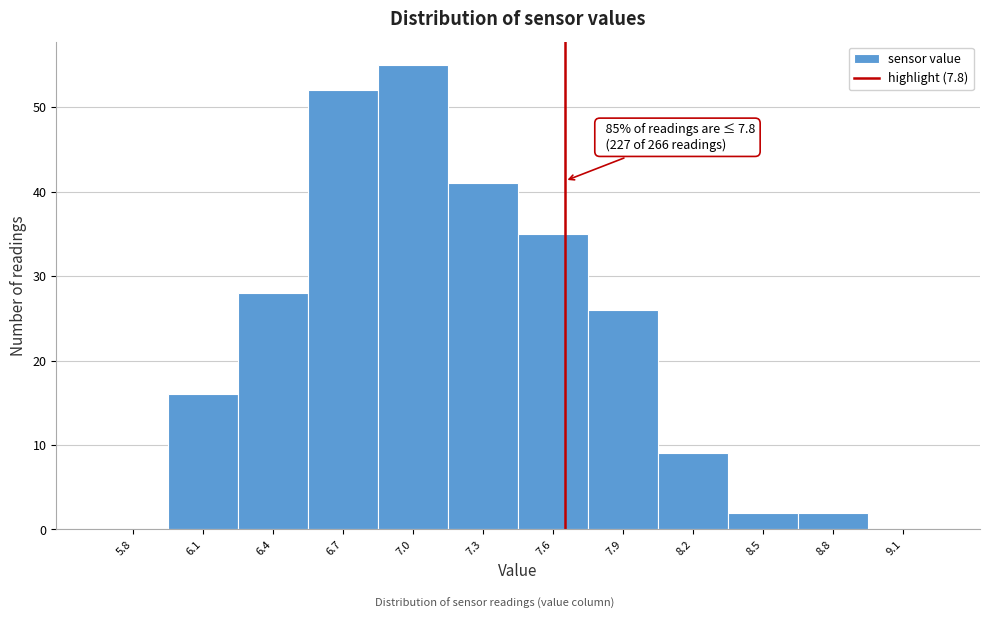

Reading right to left, transcribe all the data shown in this chart.

9.1=0	8.8=2	8.5=2	8.2=9	7.9=26	7.6=35	7.3=41	7.0=55	6.7=52	6.4=28	6.1=16	5.8=0